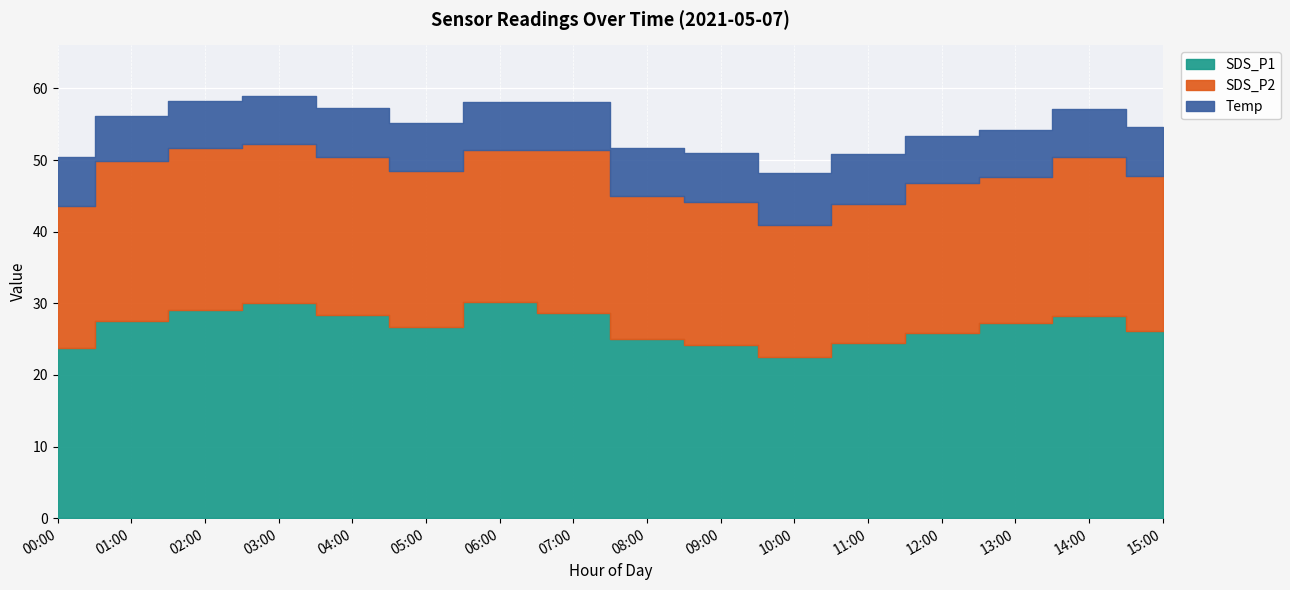

What are all the series names shown in the legend?

SDS_P1, SDS_P2, Temp